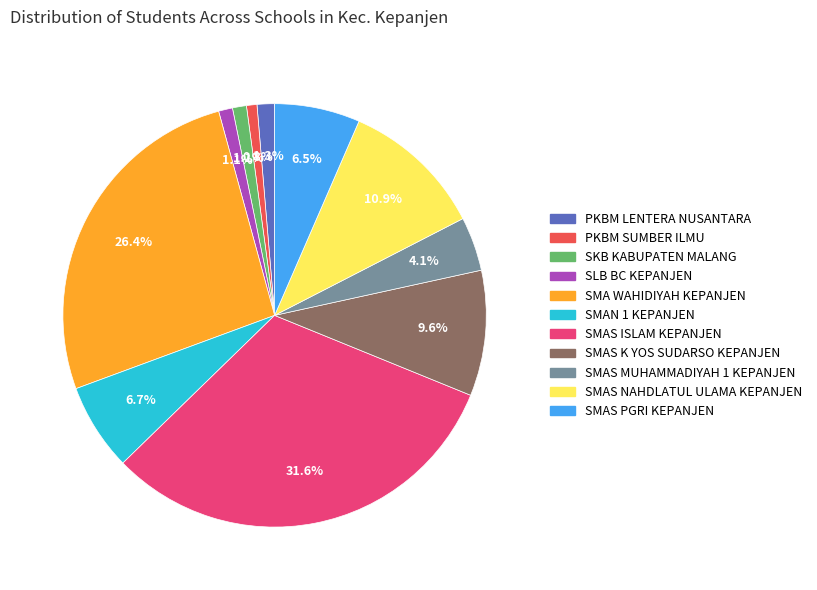

To the nearest percent, what portion does SMAS MUHAMMADIYAH 1 KEPANJEN represent?

4%